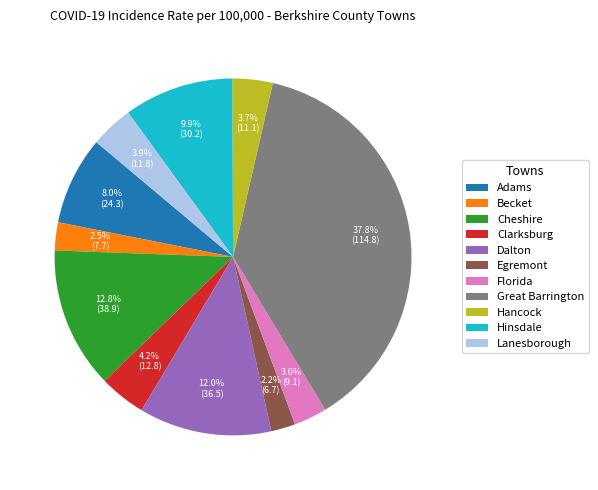

What is the largest slice in the pie chart?

Great Barrington